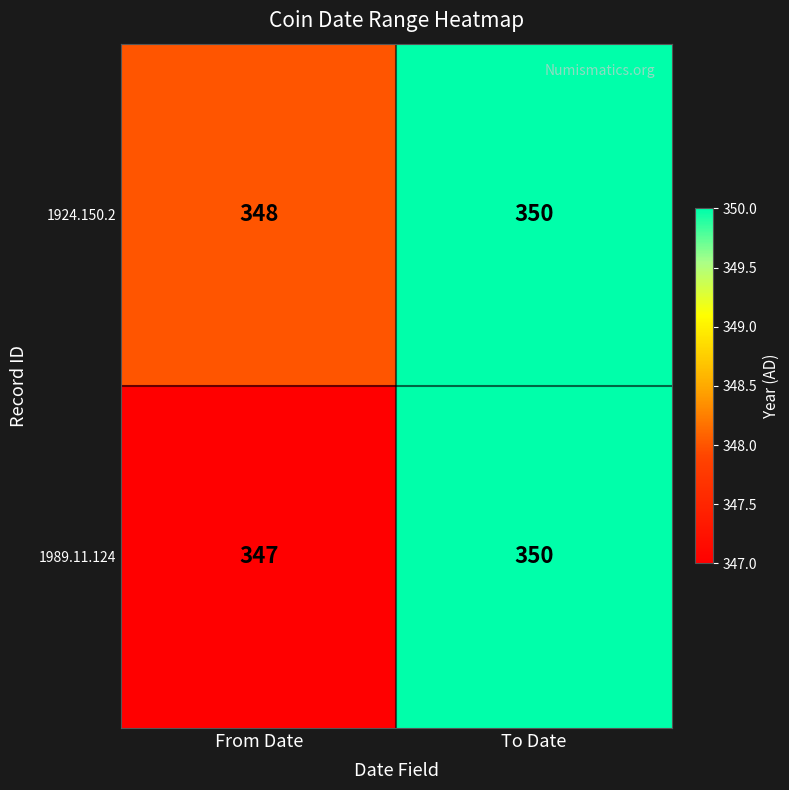

Reading left to right, transcribe all the data shown in this chart.

1924.150.2: 348	350
1989.11.124: 347	350